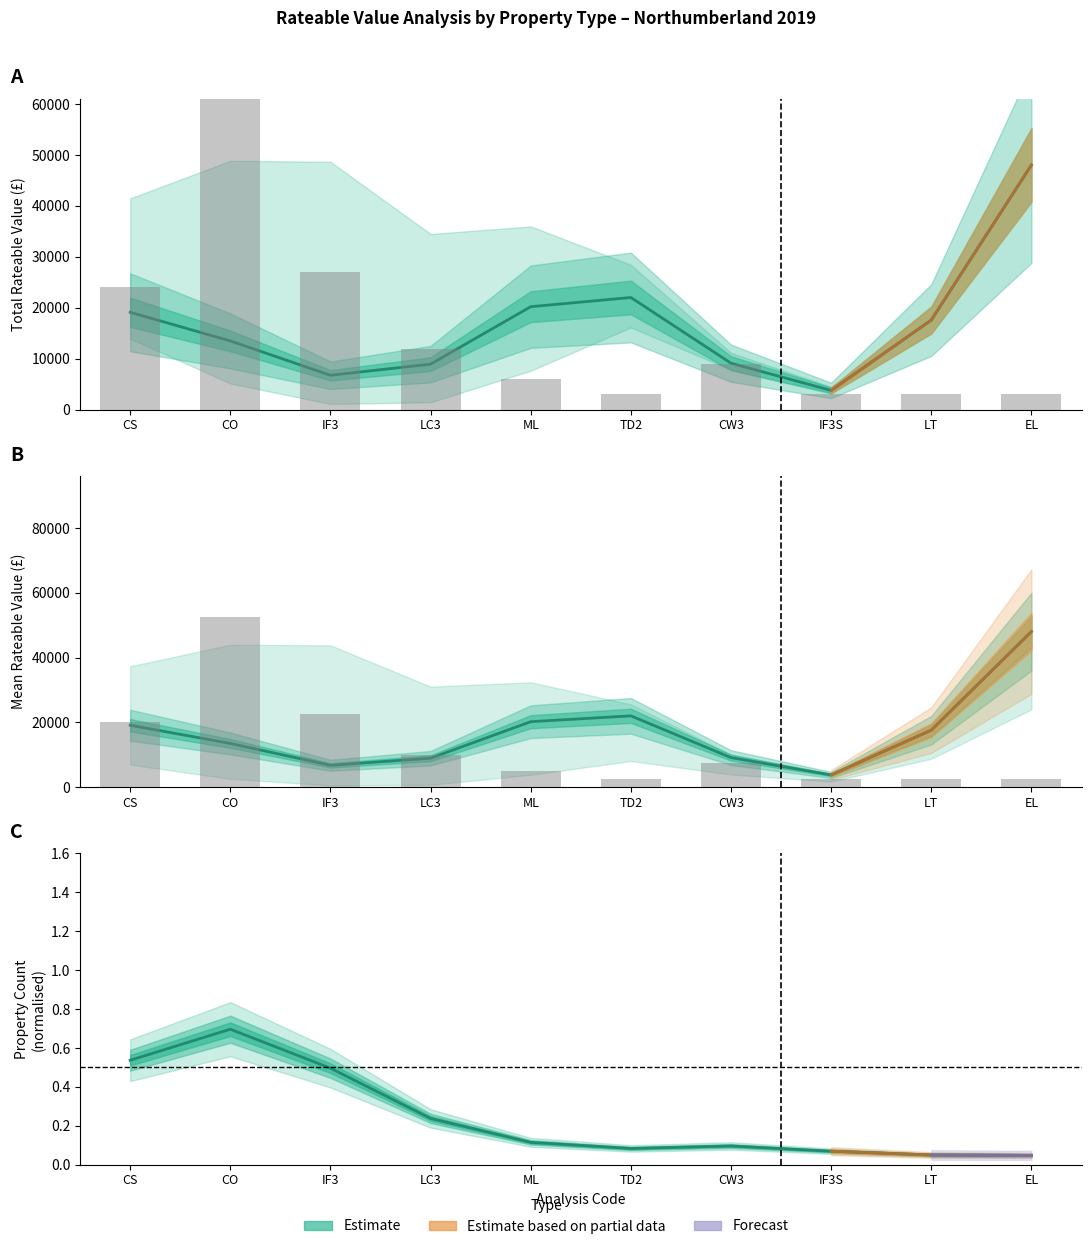

List the labels in order of value, smallest first.

TD2, IF3S, LT, EL, ML, CW3, LC3, CS, IF3, CO